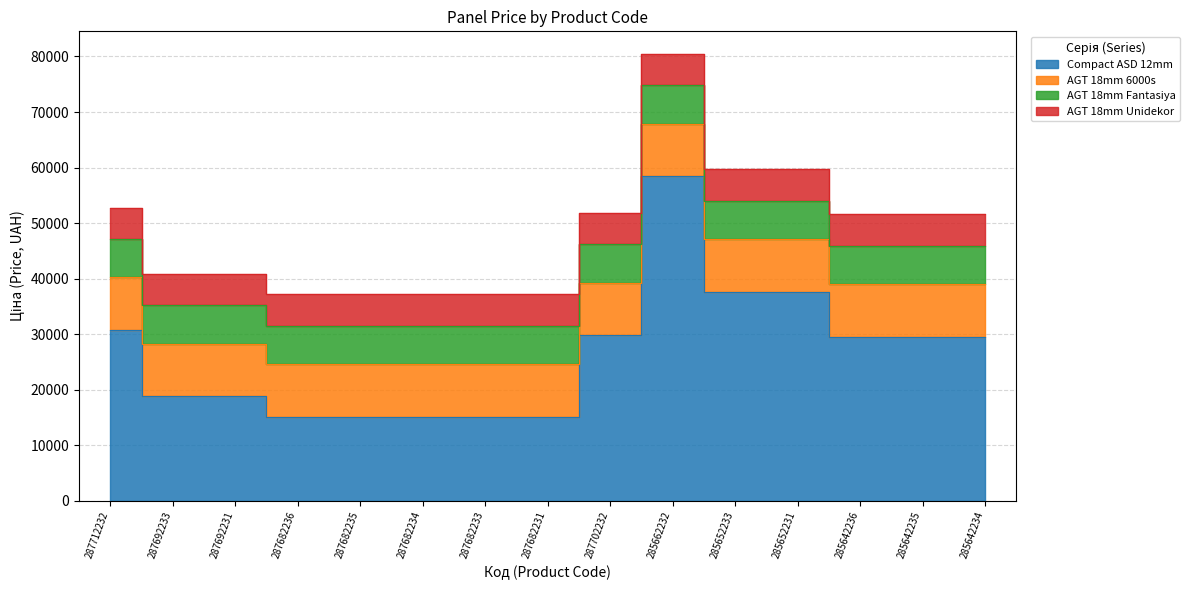

Rank the series at 285662232 from lowest to highest value.

AGT 18mm Unidekor, AGT 18mm Fantasiya, AGT 18mm 6000s, Compact ASD 12mm